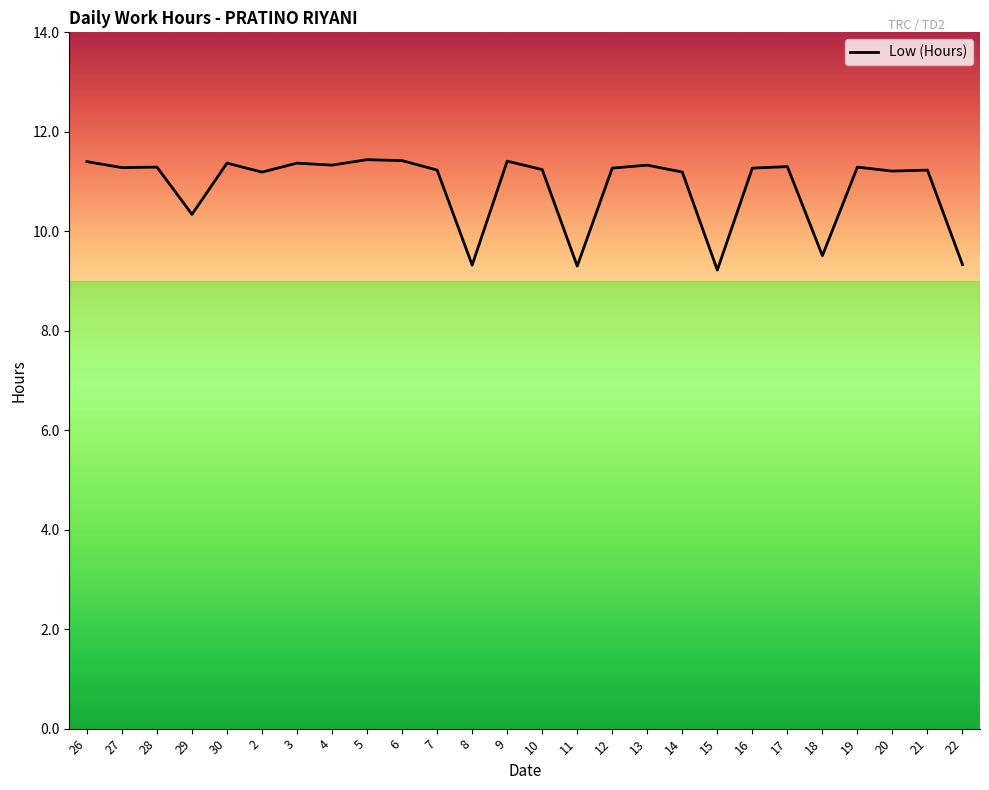

Approximately how many times larger is the value at 7 compared to 30?

1.0